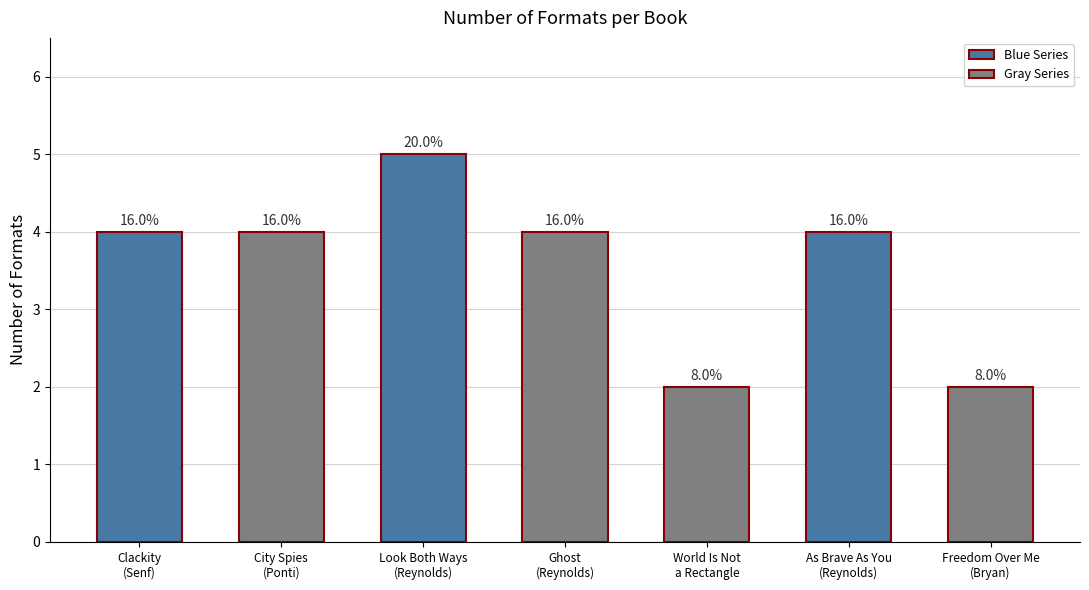

Which has a higher value, Ghost
(Reynolds) or World Is Not
a Rectangle?

Ghost
(Reynolds)